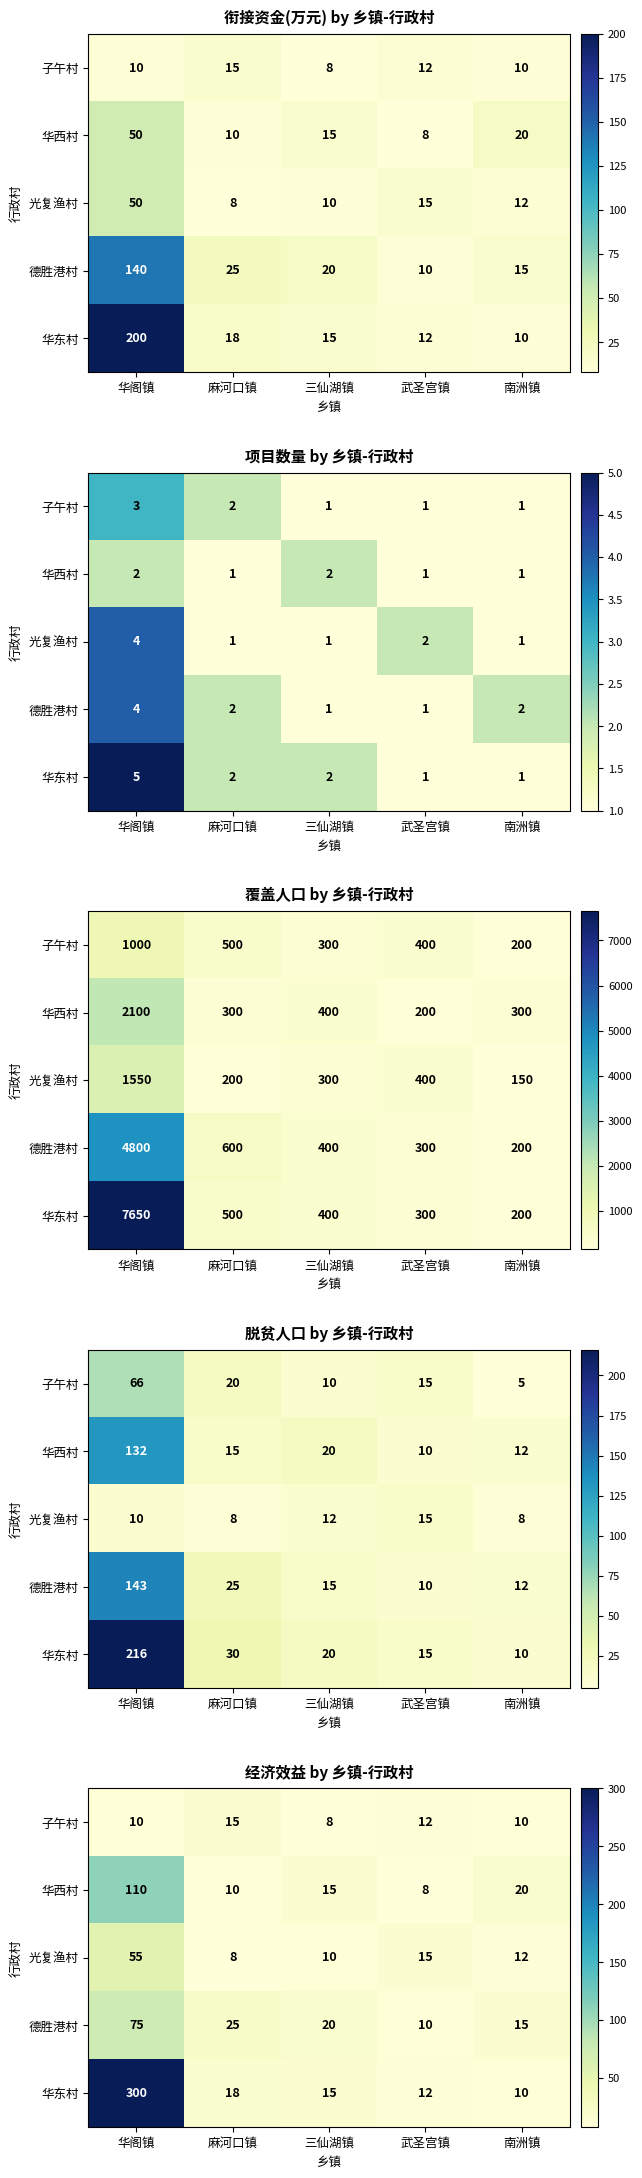

What is the average value of the 华西村 series?

33